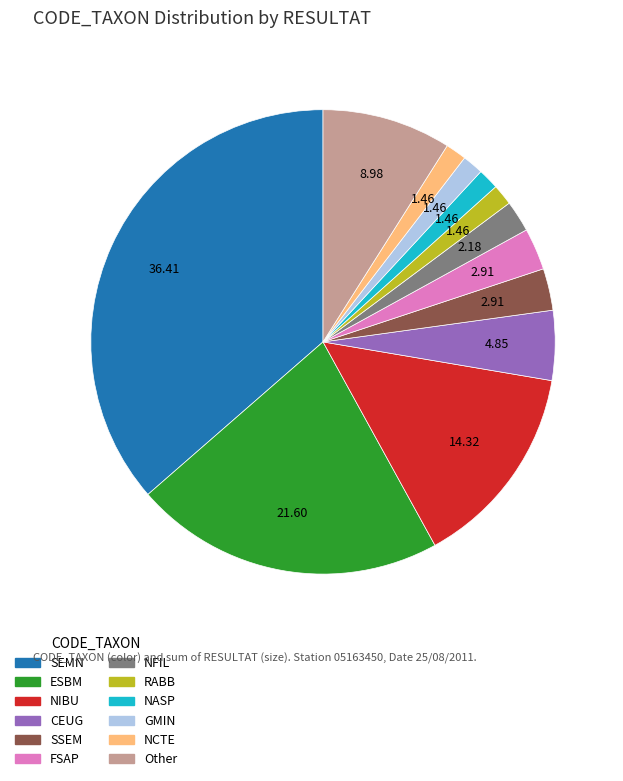

Do Other and CEUG together represent more than half of the pie?

No